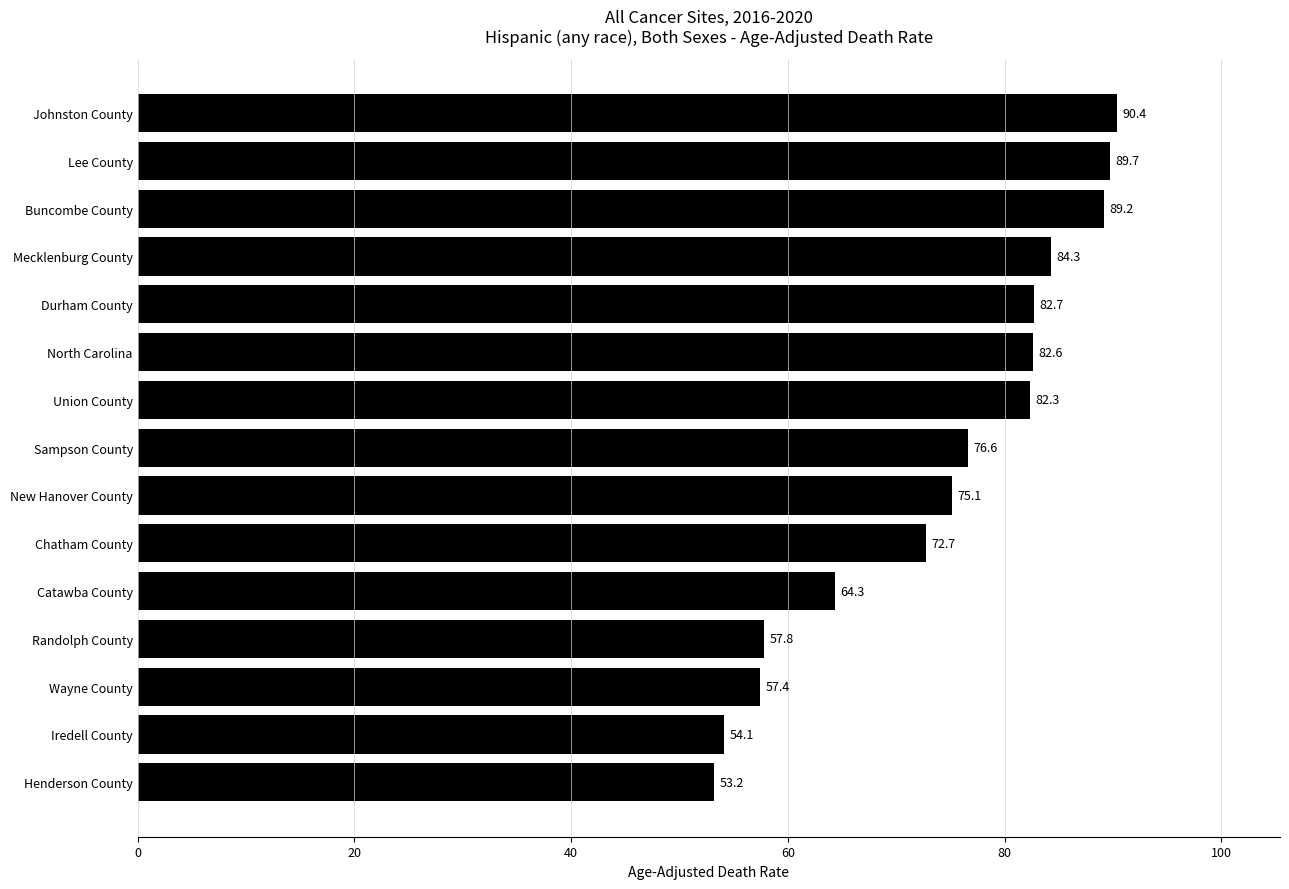

The value at Lee County is 89.7. True or false?

True